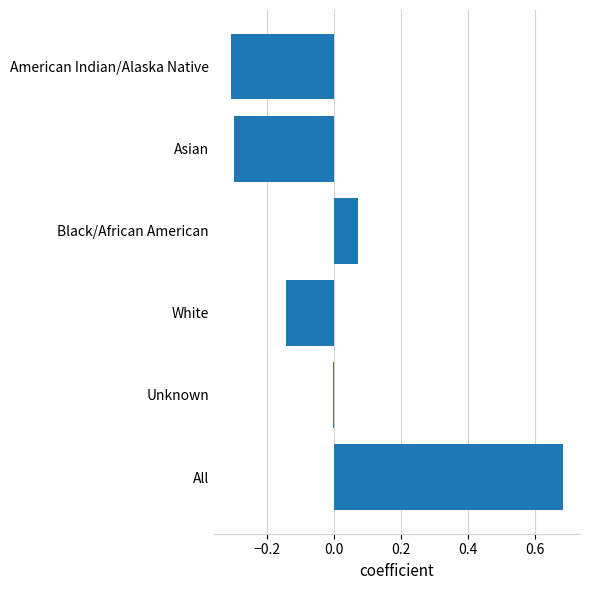

Are the bars grouped side by side (vs. stacked)?

No